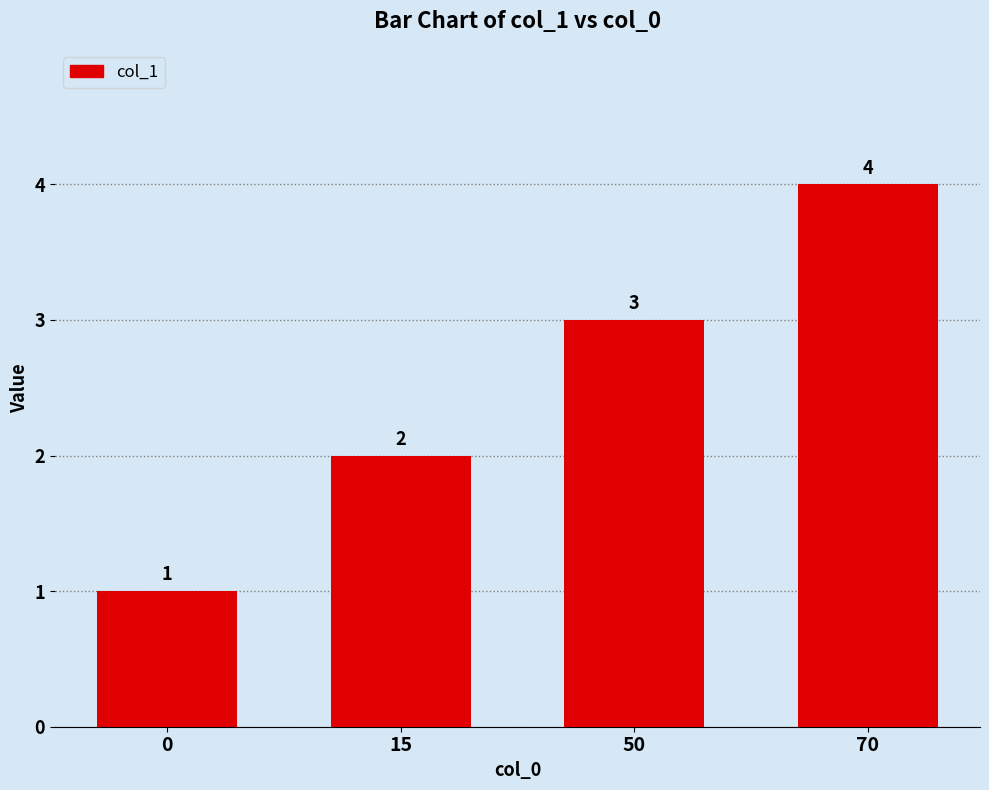

What is the approximate value at 0?

1